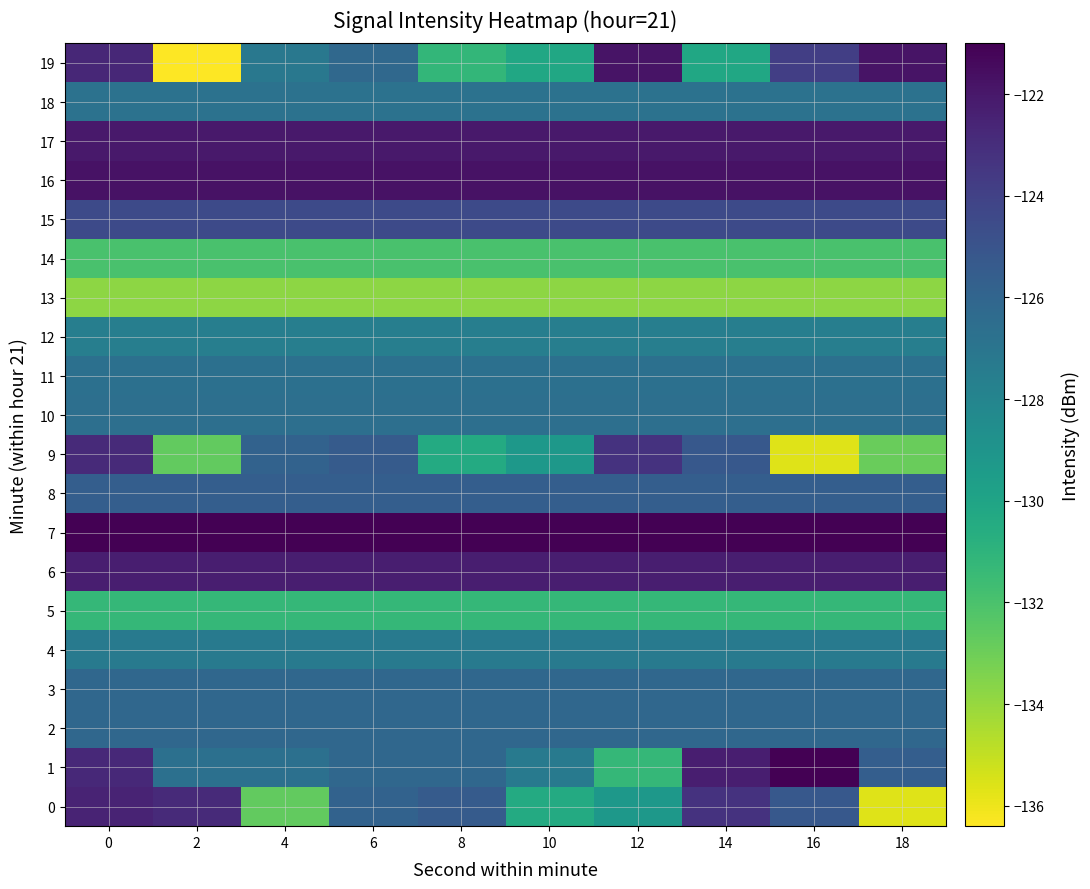

Which series has the largest total across all categories?

7